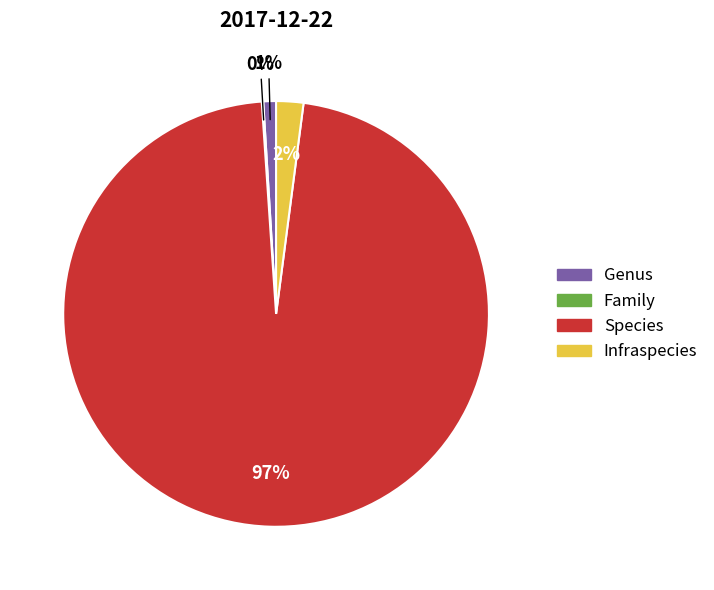

Which has a higher value, Species or Infraspecies?

Species